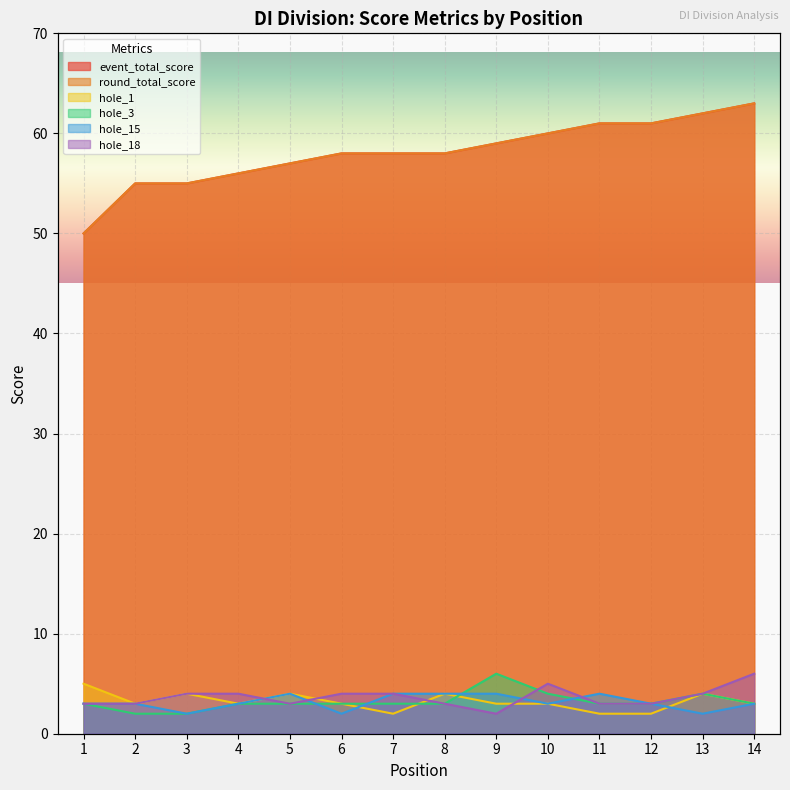

At which label does hole_18 reach its minimum?

9